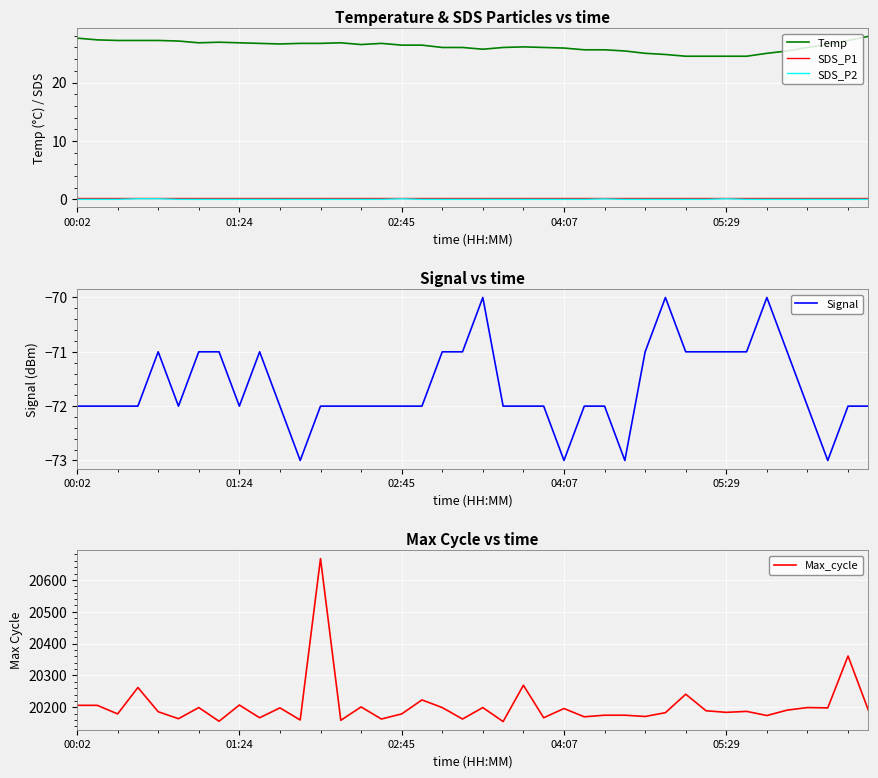

Reading left to right, transcribe all the data shown in this chart.

Temp: 27.6	27.3	27.2	27.2	27.2	27.1	26.8	26.9	26.8	26.7	26.6	26.7	26.7	26.8	26.5	26.7	26.4	26.4	26.0	26.0	25.7	26.0	26.1	26.0	25.9	25.6	25.6	25.4	25.0	24.8	24.5	24.5	24.5	24.5	25.0	25.4	26.0	26.5	27.2	27.9
SDS_P1: 0.2	0.2	0.2	0.2	0.2	0.2	0.2	0.2	0.2	0.2	0.2	0.2	0.2	0.2	0.2	0.2	0.2	0.2	0.2	0.2	0.2	0.2	0.2	0.2	0.2	0.2	0.2	0.2	0.2	0.2	0.2	0.2	0.2	0.2	0.2	0.2	0.2	0.2	0.2	0.2
SDS_P2: 0.0	0.0	0.0	0.1	0.1	0.0	0.0	0.0	0.0	0.0	0.0	0.0	0.0	0.0	0.0	0.0	0.1	0.0	0.0	0.0	0.0	0.0	0.0	0.0	0.0	0.0	0.1	0.0	0.0	0.0	0.0	0.0	0.1	0.0	0.0	0.0	0.0	0.0	0.0	0.0
Signal: -72.0	-72.0	-72.0	-72.0	-71.0	-72.0	-71.0	-71.0	-72.0	-71.0	-72.0	-73.0	-72.0	-72.0	-72.0	-72.0	-72.0	-72.0	-71.0	-71.0	-70.0	-72.0	-72.0	-72.0	-73.0	-72.0	-72.0	-73.0	-71.0	-70.0	-71.0	-71.0	-71.0	-71.0	-70.0	-71.0	-72.0	-73.0	-72.0	-72.0
Max_cycle: 20206.0	20206.0	20179.0	20262.0	20186.0	20164.0	20199.0	20156.0	20207.0	20167.0	20198.0	20160.0	20667.0	20159.0	20201.0	20163.0	20179.0	20223.0	20199.0	20163.0	20199.0	20155.0	20269.0	20167.0	20196.0	20170.0	20175.0	20175.0	20171.0	20183.0	20241.0	20189.0	20184.0	20187.0	20174.0	20191.0	20199.0	20198.0	20361.0	20191.0